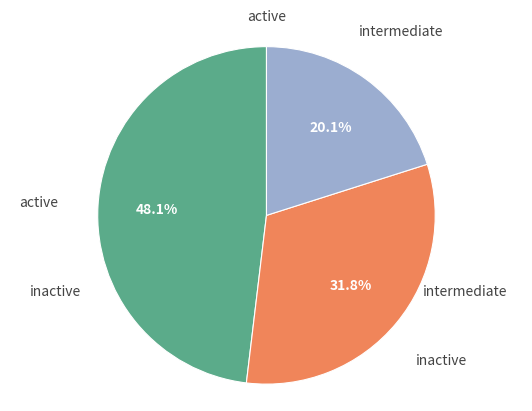

Does any single category account for the majority?

No